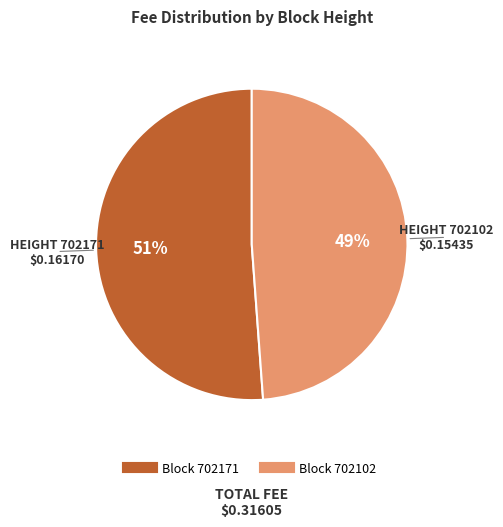

To the nearest percent, what is the difference between the largest and smallest slice percentages?

2%